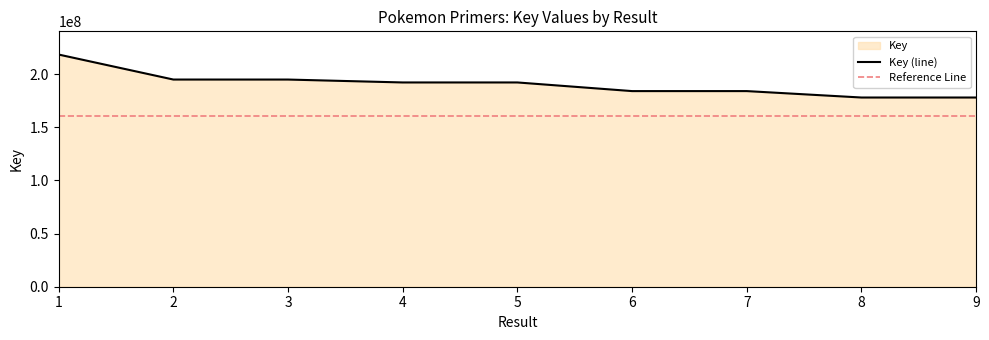

List the labels in order of value, largest first.

1, 2, 3, 5, 4, 6, 7, 8, 9